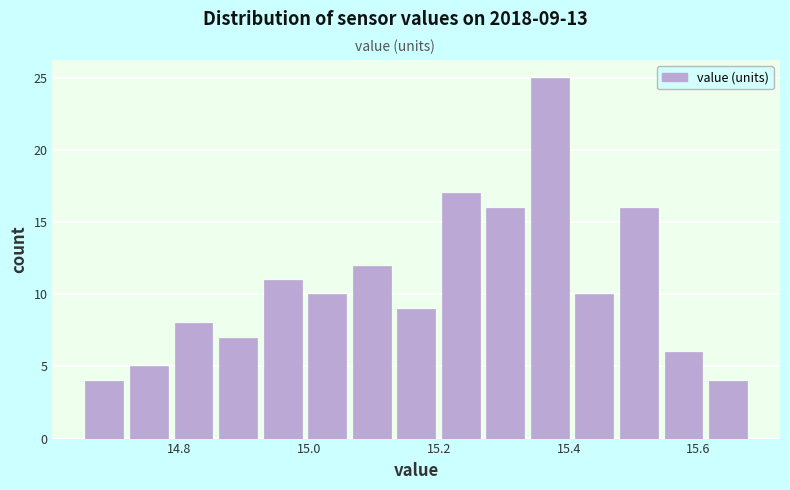

Around what value on the x-axis is the tallest bar? Give the approximate position of its centre, as read against the axis.

15.38